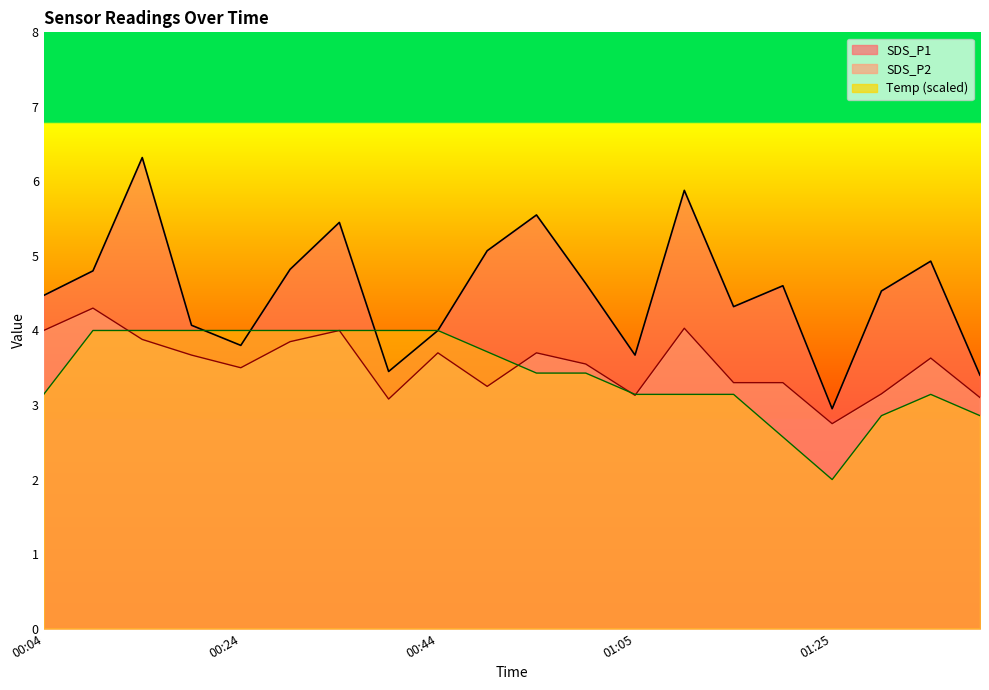

True or false: SDS_P1 and SDS_P2 intersect in this chart.

False